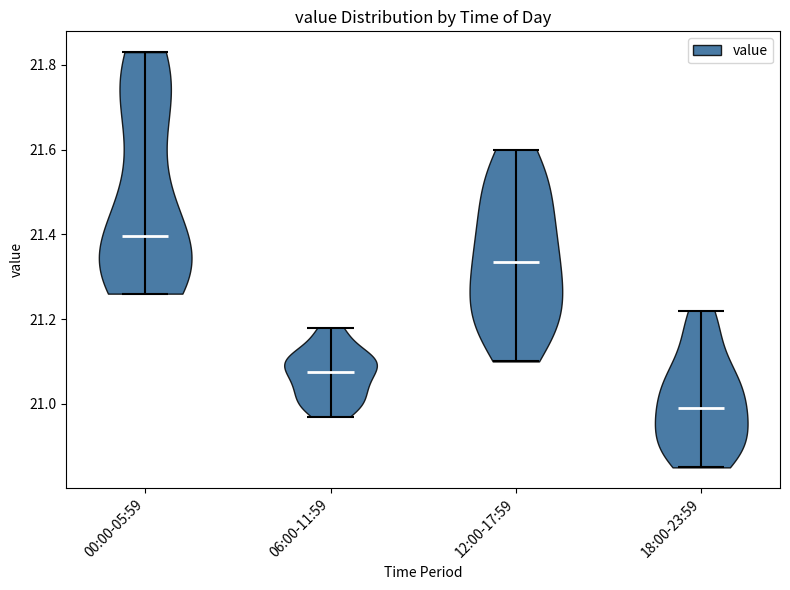

Which violin has the highest median line?

00:00-05:59